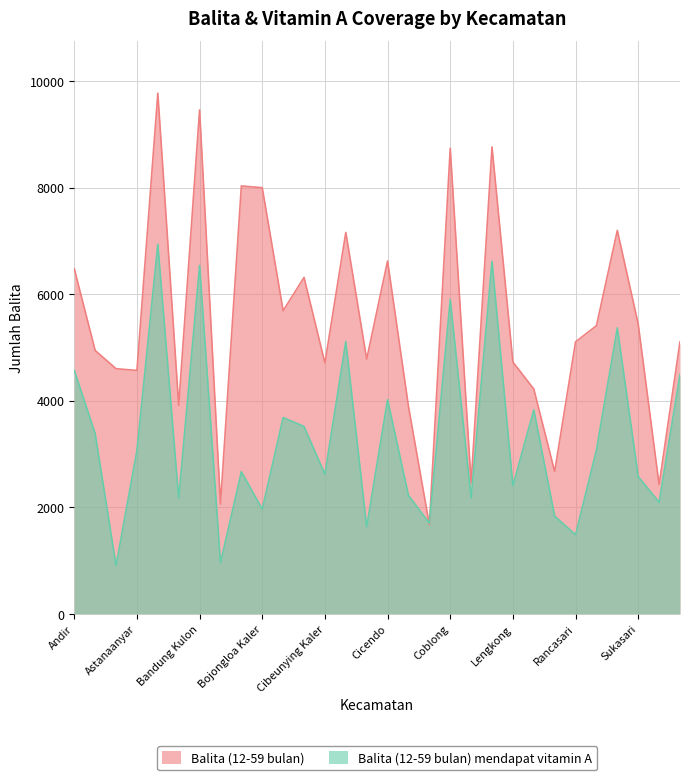

How many data points in Balita (12-59 bulan) mendapat vitamin A are less than 3067?

15